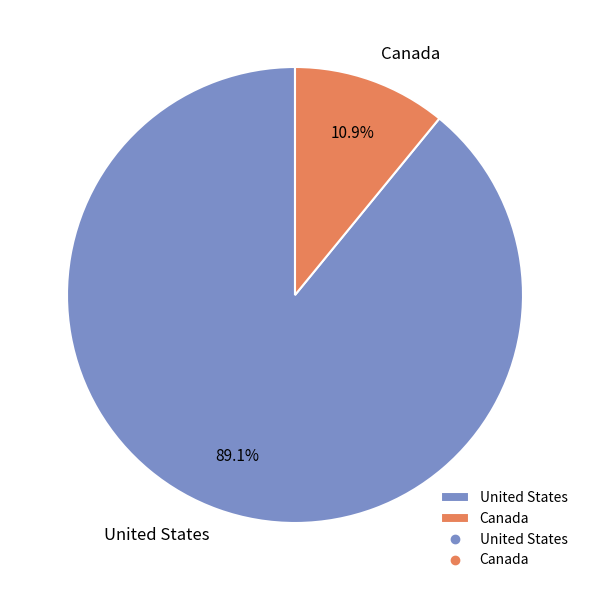

Which slice represents more than half of the pie?

United States